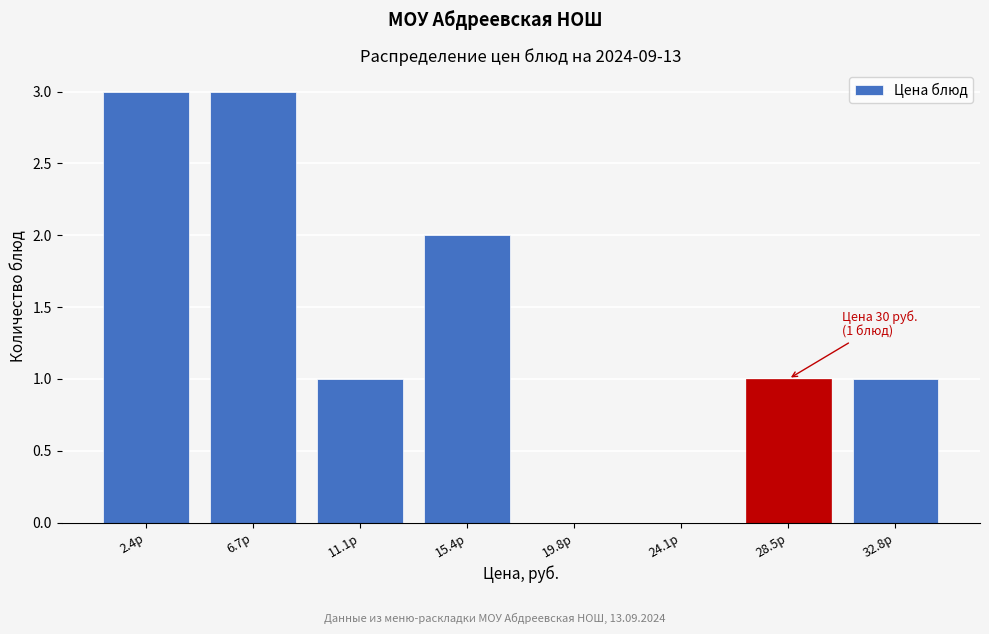

Reading left to right, extract all data points from this chart.

2.4р=3	6.7р=3	11.1р=1	15.4р=2	19.8р=0	24.1р=0	28.5р=1	32.8р=1